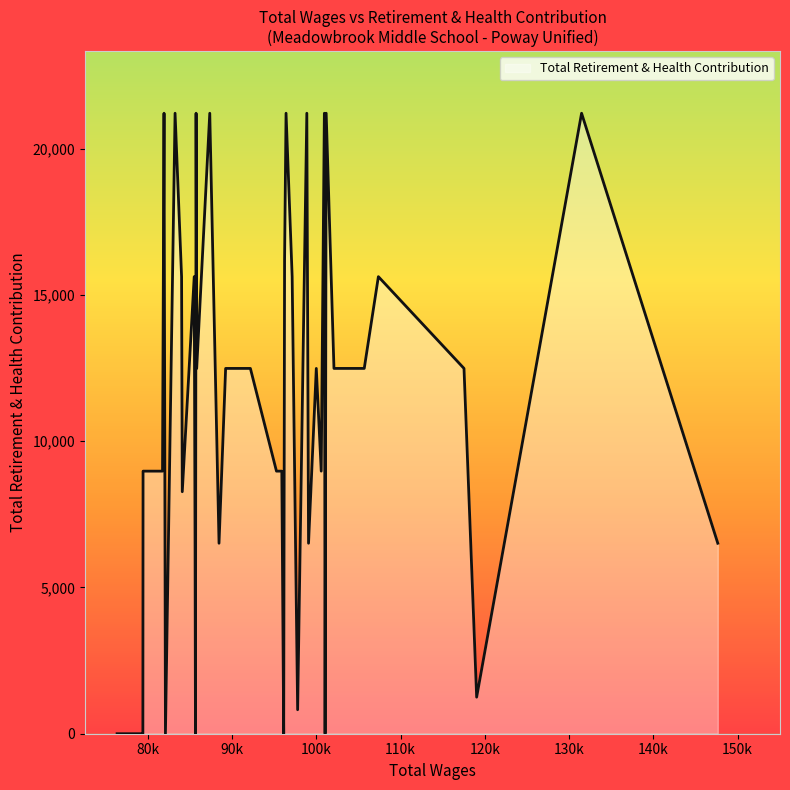

What is the greatest value displayed?

21216.7